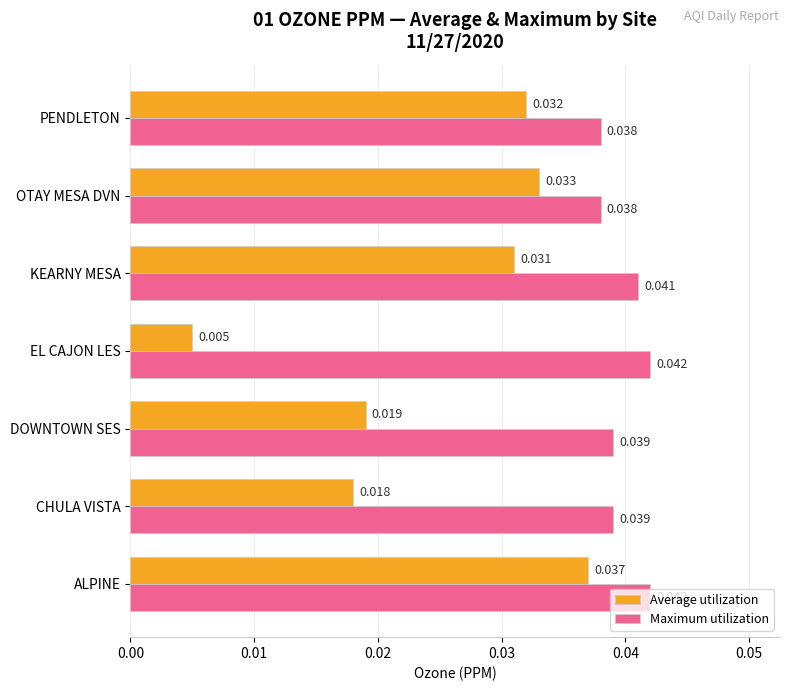

What is the sum of all Average utilization values?

0.2